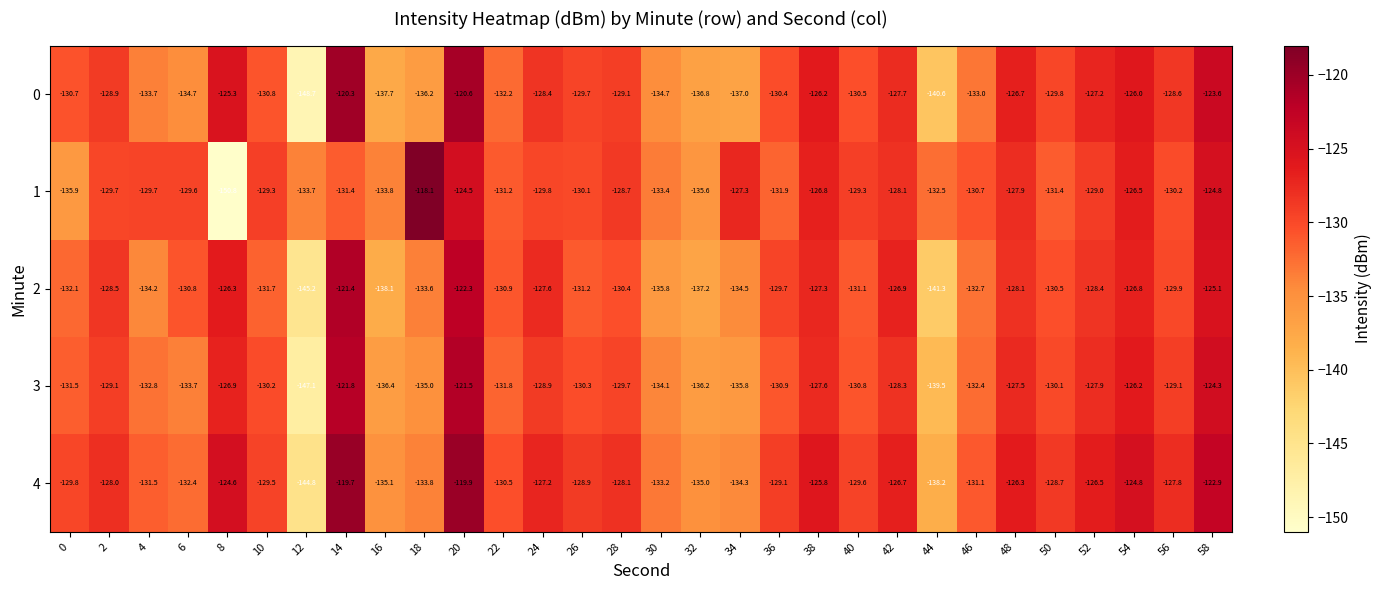

List the series in order of their peak value, highest first.

1, 4, 0, 2, 3